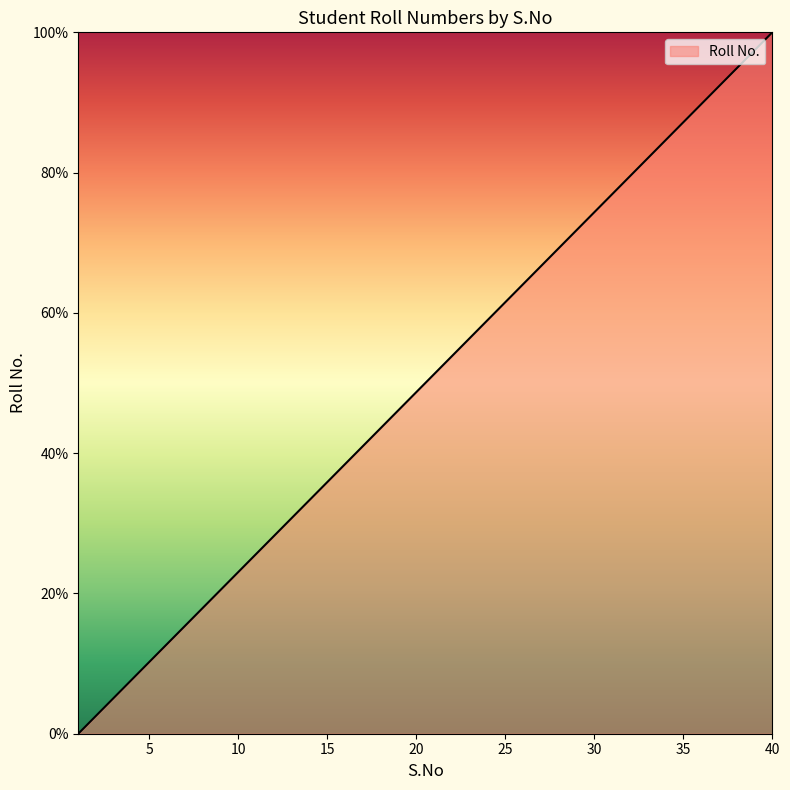

What is the difference between the maximum and minimum values?

100.0